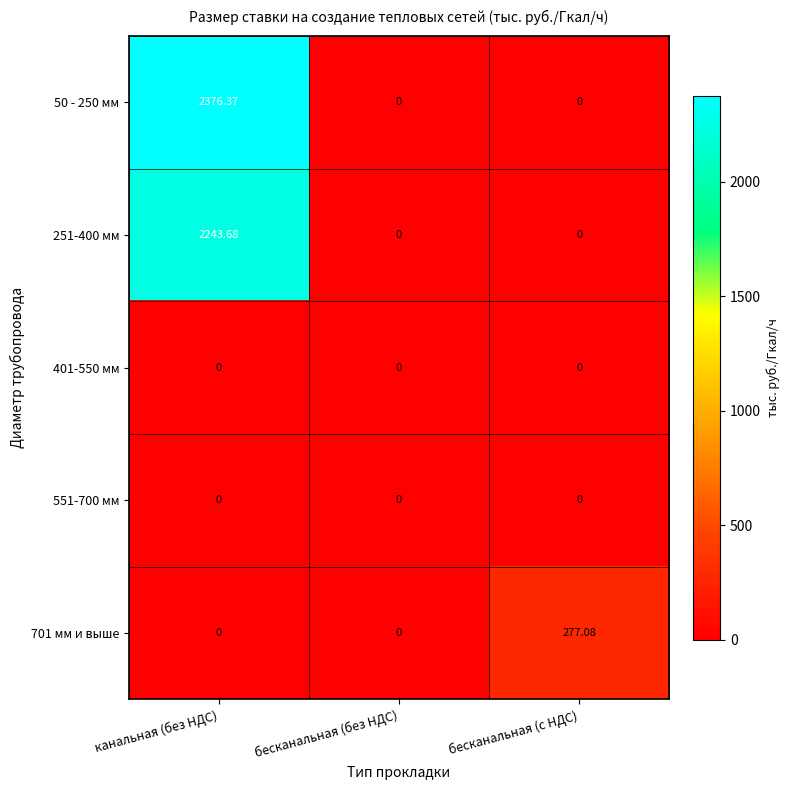

At which category is the sum across all series the highest?

канальная (без НДС)